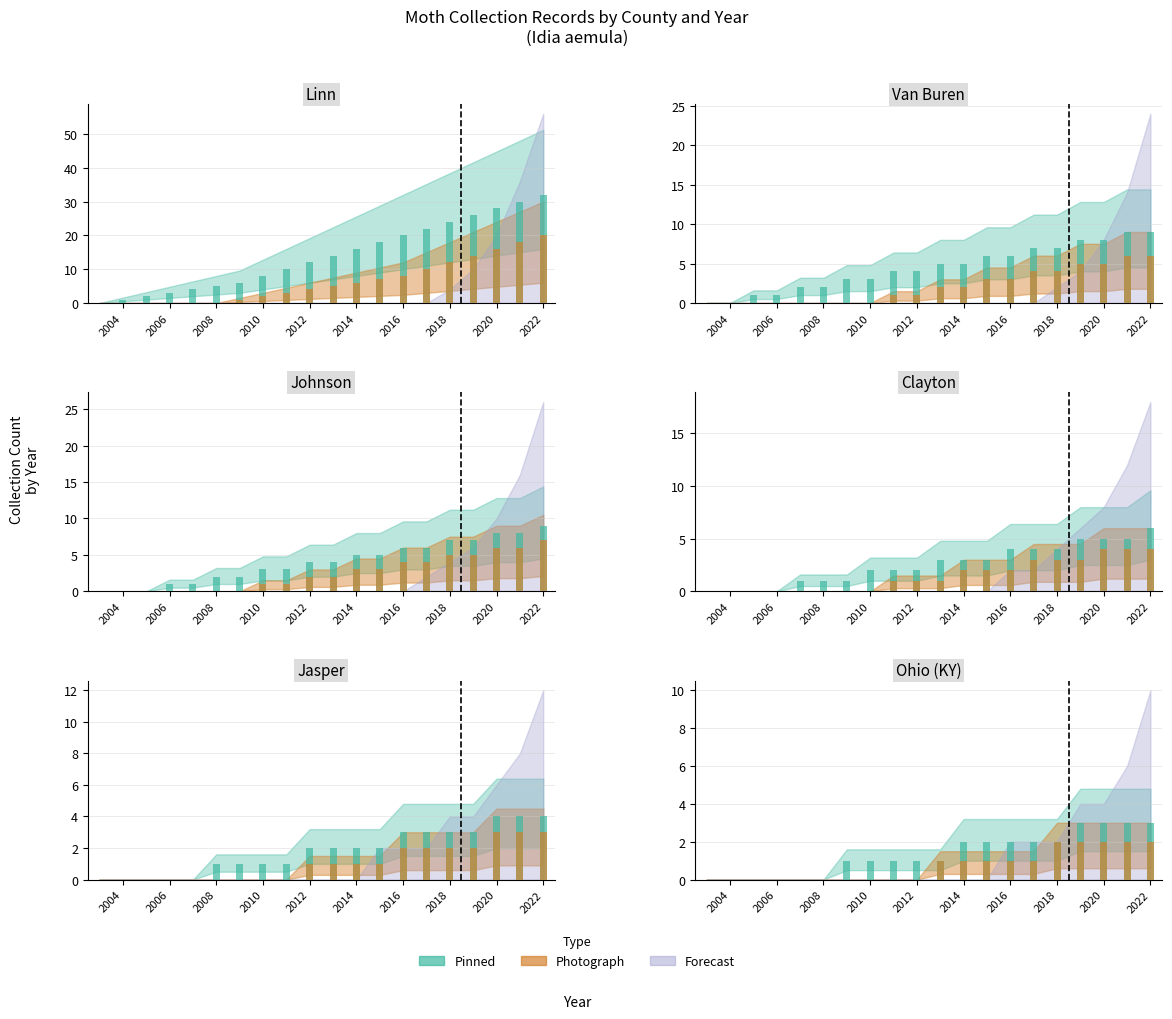

How many bars are there in each group?

2